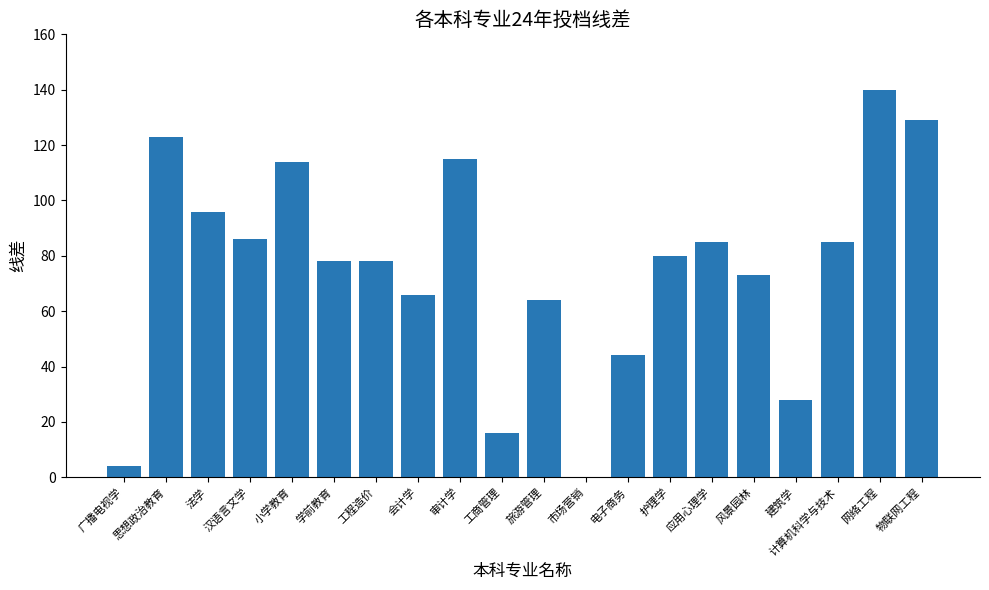

What is the sum of the values at 会计学 and 计算机科学与技术?

151